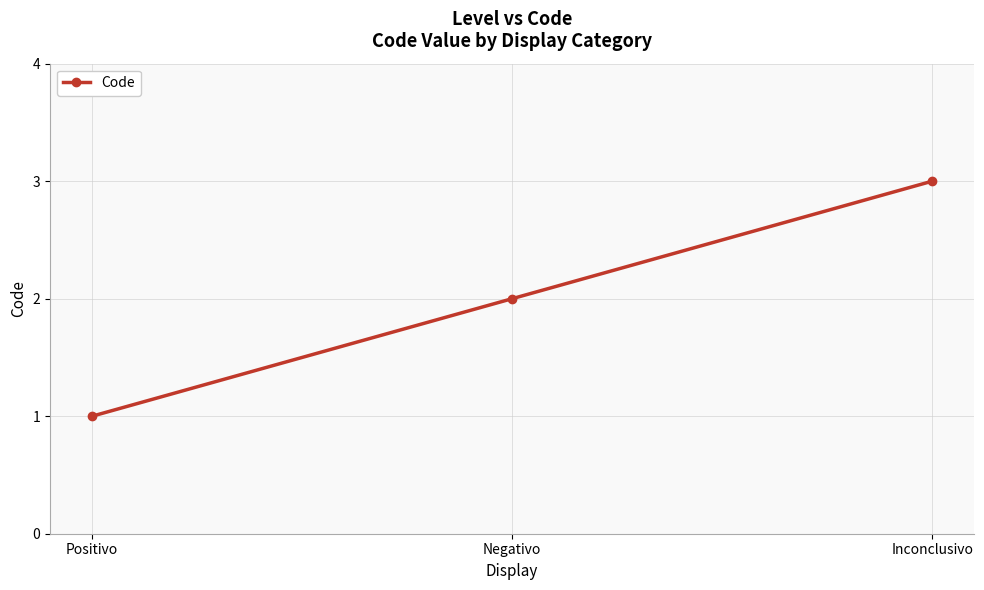

What is the approximate value at Inconclusivo?

3